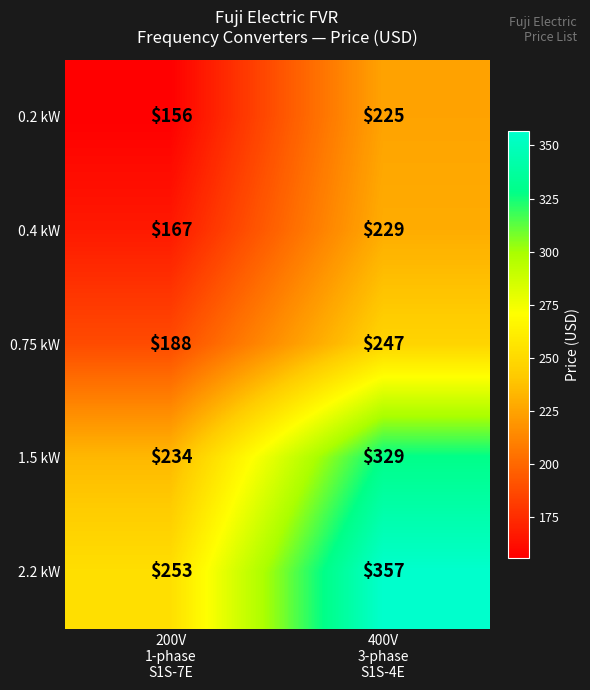

What is the maximum value for 0.4 kW?

229